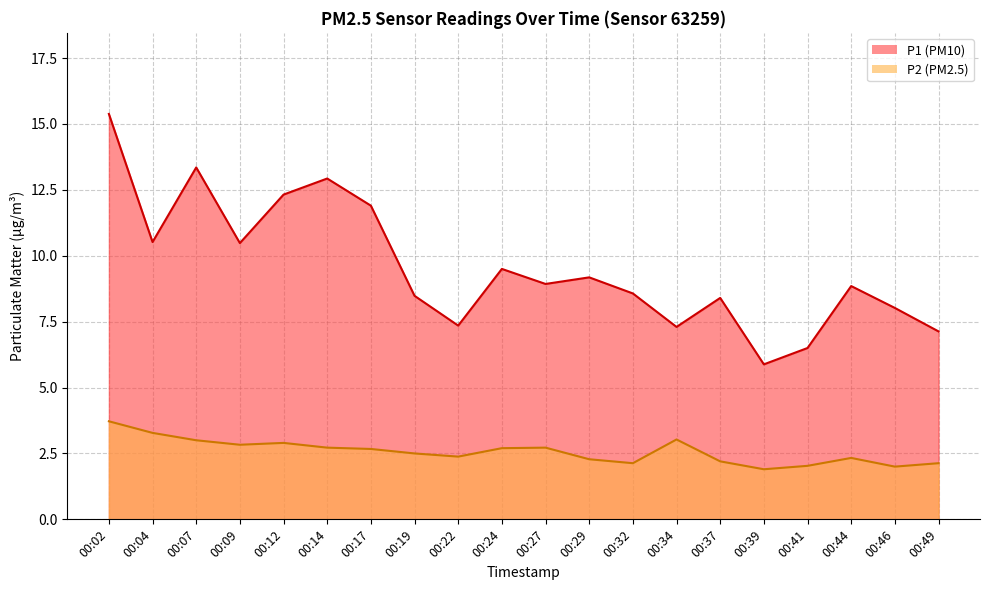

List the series in order of their overall mean, highest first.

P1, P2